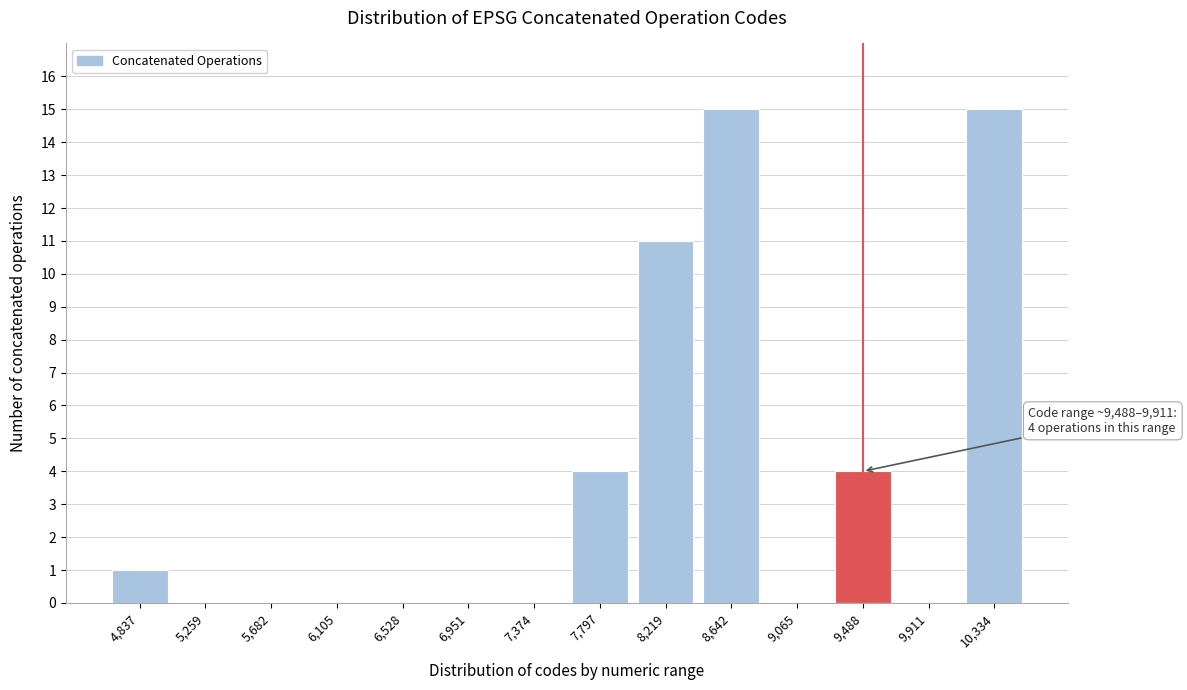

Reading left to right, transcribe all the data shown in this chart.

4,837=1	5,259=0	5,682=0	6,105=0	6,528=0	6,951=0	7,374=0	7,797=4	8,219=11	8,642=15	9,065=0	9,488=4	9,911=0	10,334=15